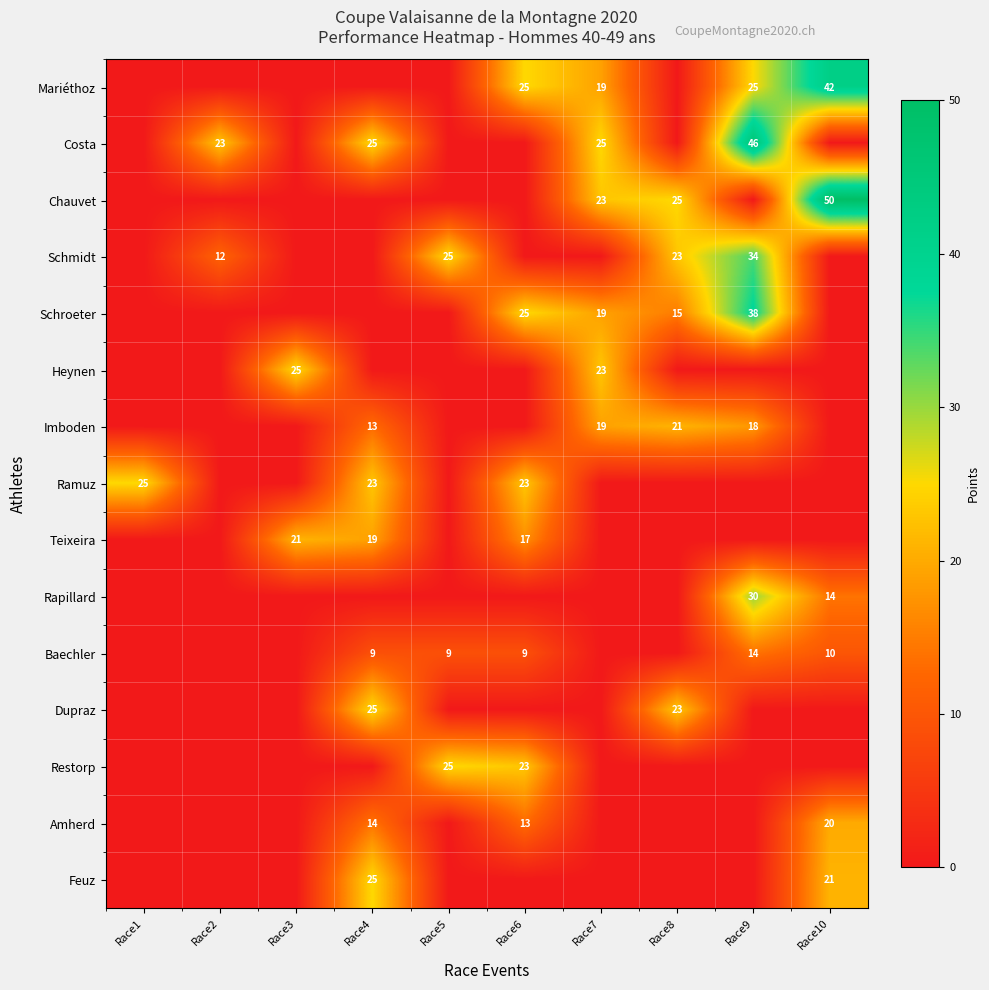

True or false: Imboden has a value of 30 at Race9.

False